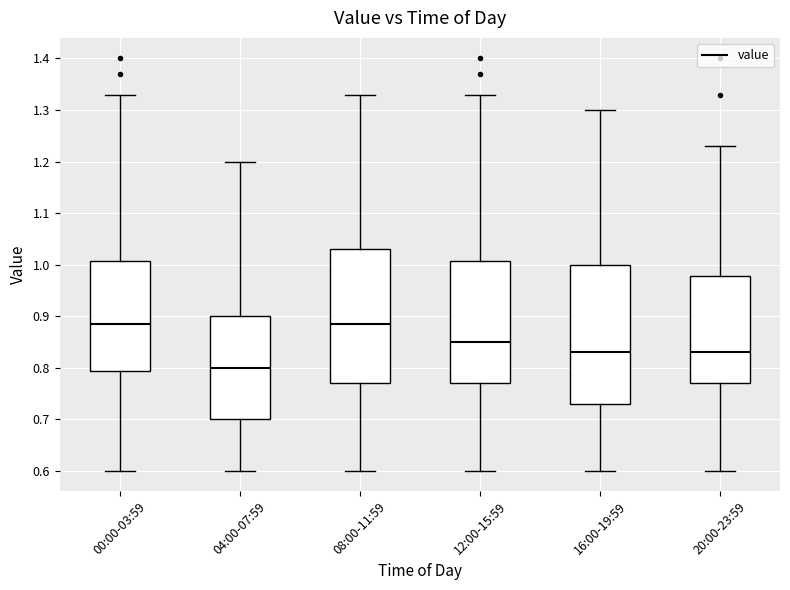

Reading left to right, read every box against the y-axis: the position of its median line, the range the box covers, and the ends of its whiskers. The values are not printed on the chart, so give them approximately, as read against the axis.

00:00-03:59: median 0.89, box 0.79 to 1.01, whiskers 0.60 to 1.33
04:00-07:59: median 0.80, box 0.70 to 0.90, whiskers 0.60 to 1.20
08:00-11:59: median 0.89, box 0.77 to 1.03, whiskers 0.60 to 1.33
12:00-15:59: median 0.85, box 0.77 to 1.01, whiskers 0.60 to 1.33
16:00-19:59: median 0.83, box 0.73 to 1.00, whiskers 0.60 to 1.30
20:00-23:59: median 0.83, box 0.77 to 0.98, whiskers 0.60 to 1.23